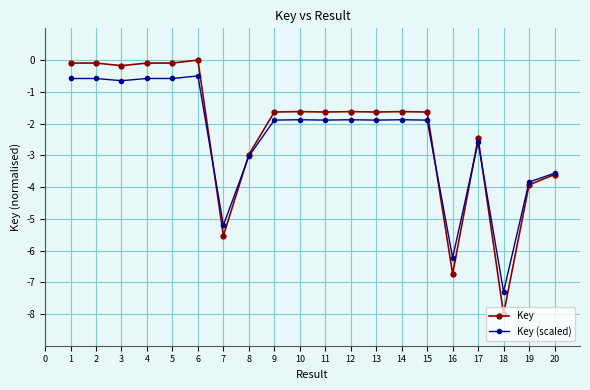

List the series in order of their overall mean, lowest first.

Key (scaled), Key